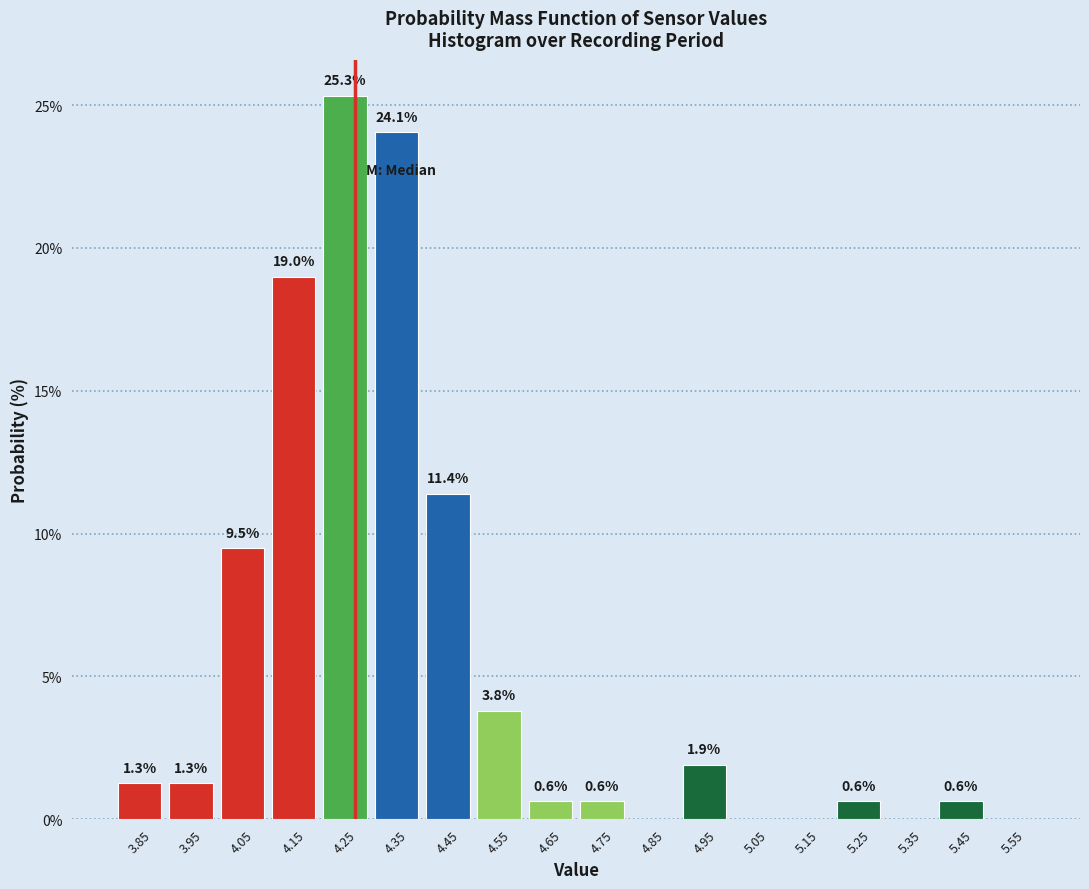

Which range on the x-axis has the tallest bar?

4.2 to 4.3